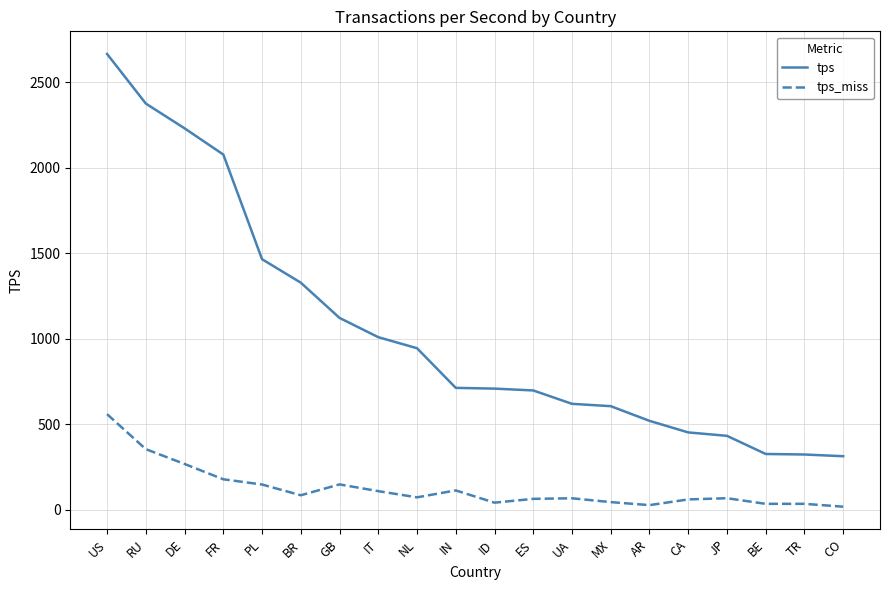

What is the average value of the tps series?

1047.0